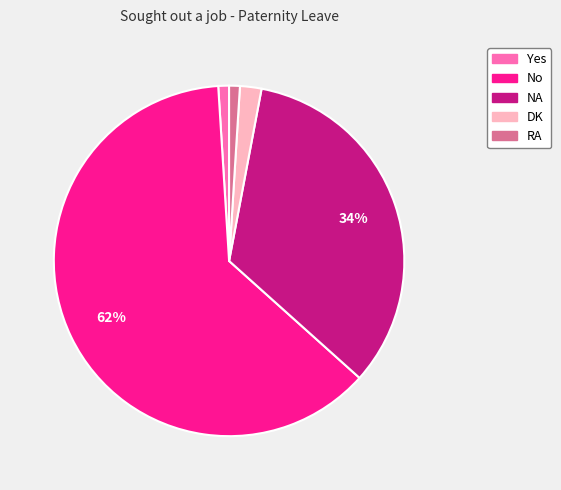

Between Yes and NA, which is larger?

NA